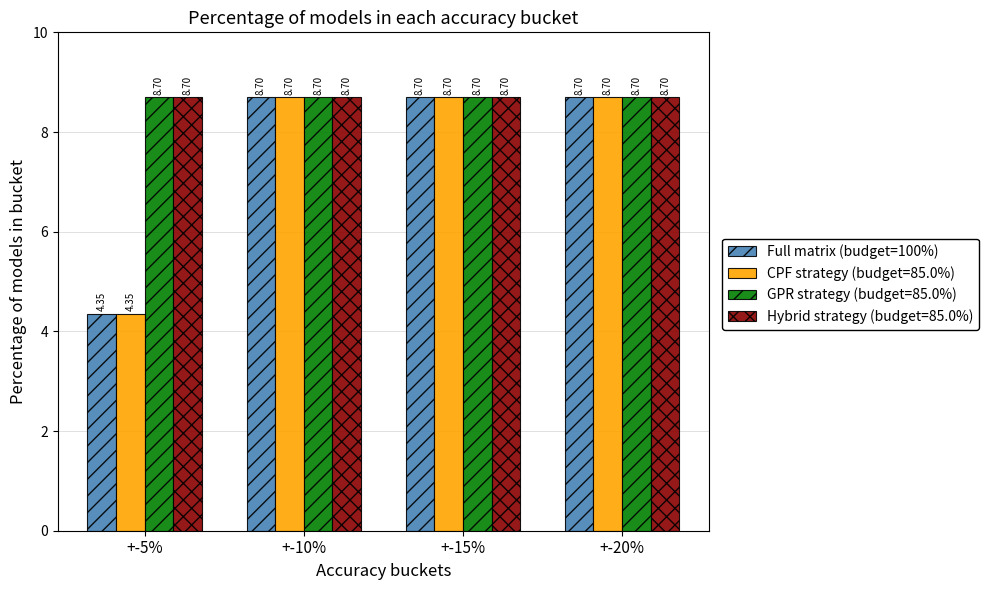

What is the average value of the CPF strategy (budget=85.0%) series?

7.6